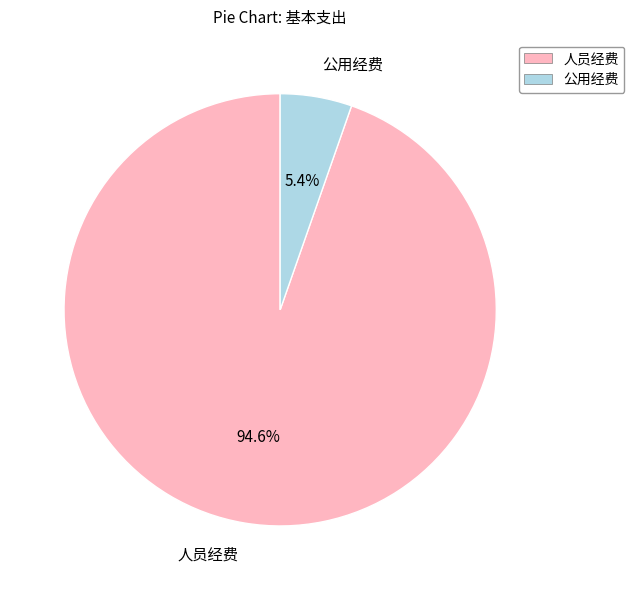

To the nearest percent, what portion does 人员经费 represent?

95%